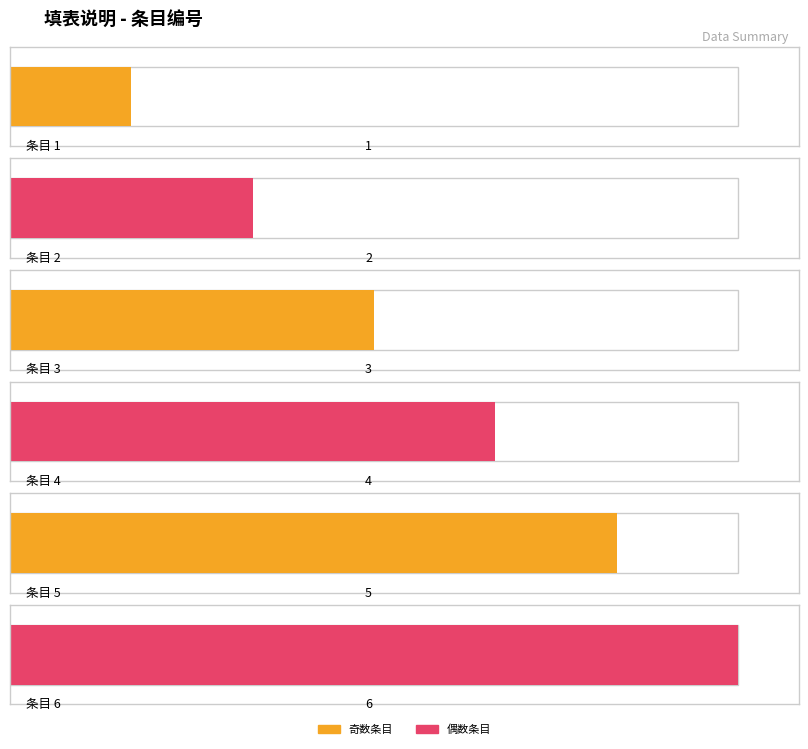

List the labels in order of value, largest first.

6, 5, 4, 3, 2, 1